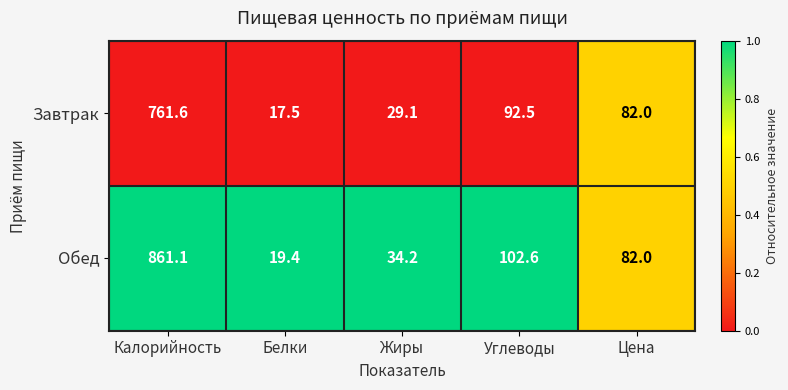

At which category is the sum across all series the highest?

Калорийность